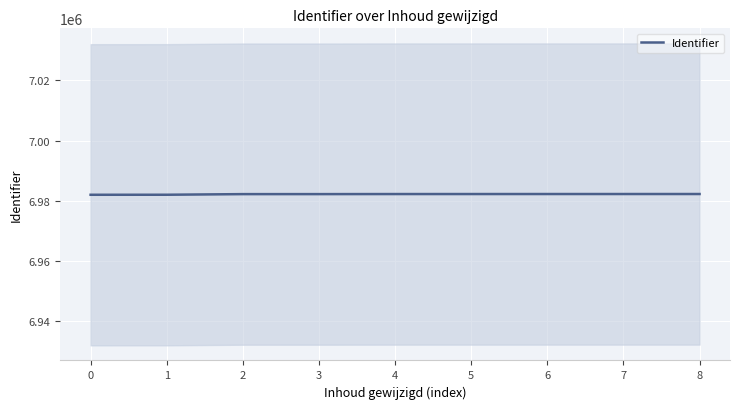

What is the difference between the maximum and second lowest values?

240